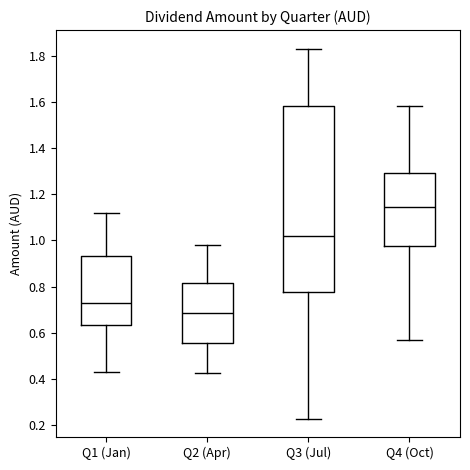

Reading left to right, read every box against the y-axis: the position of its median line, the range the box covers, and the ends of its whiskers. The values are not printed on the chart, so give them approximately, as read against the axis.

Q1 (Jan): median 0.72, box 0.64 to 0.94, whiskers 0.42 to 1.12
Q2 (Apr): median 0.68, box 0.56 to 0.82, whiskers 0.42 to 0.98
Q3 (Jul): median 1.02, box 0.78 to 1.58, whiskers 0.22 to 1.84
Q4 (Oct): median 1.14, box 0.98 to 1.30, whiskers 0.56 to 1.58